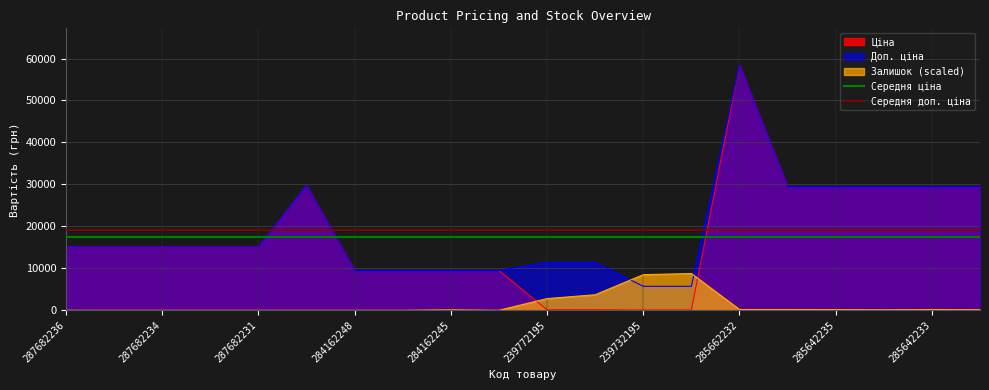

What is the highest value of the Доп. ціна series?

58426.5